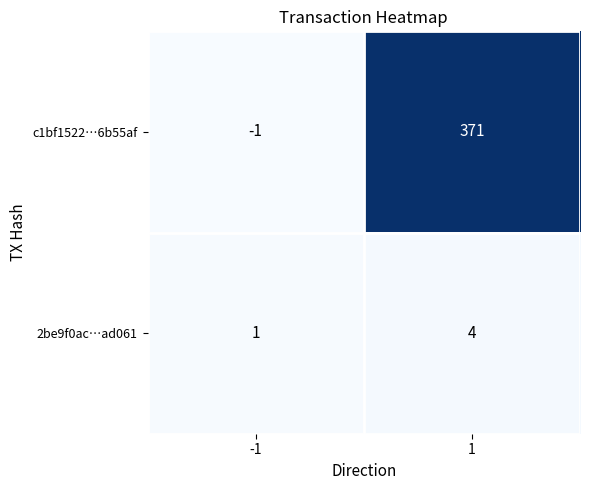

Reading left to right, what are all the values shown in this chart?

c1bf1522…6b55af: -1	371
2be9f0ac…ad061: 1	4